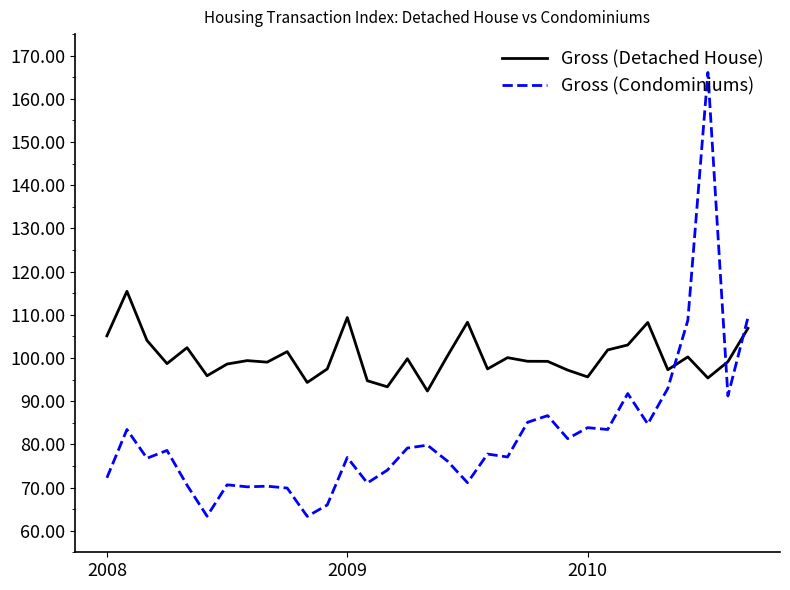

Rank the series by their average value, from highest to lowest.

Gross (Detached House), Gross (Condominiums)